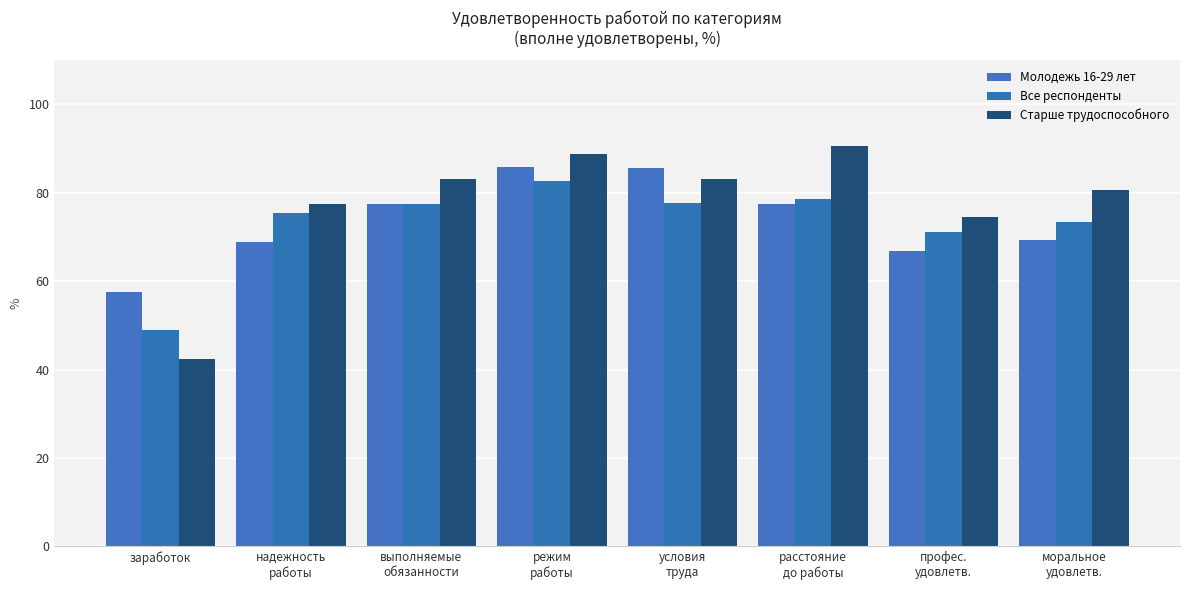

What is the maximum value shown in the chart?

90.6